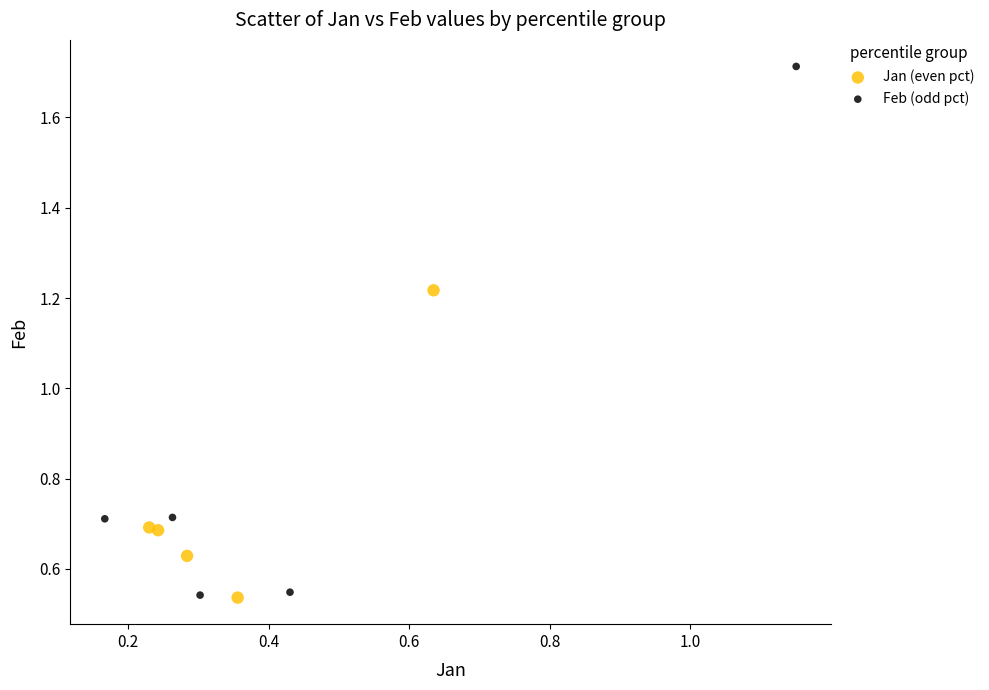

Which series has the largest Y range (max minus min)?

Feb (odd pct)